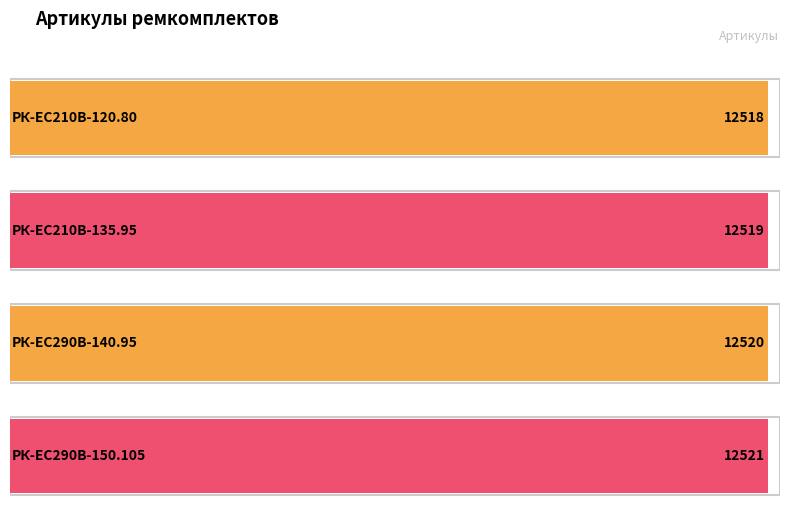

Rank the categories by value from lowest to highest.

РК-EC210В-120.80, РК-EC210В-135.95, РК-ЕС290В-140.95, РК-ЕС290В-150.105